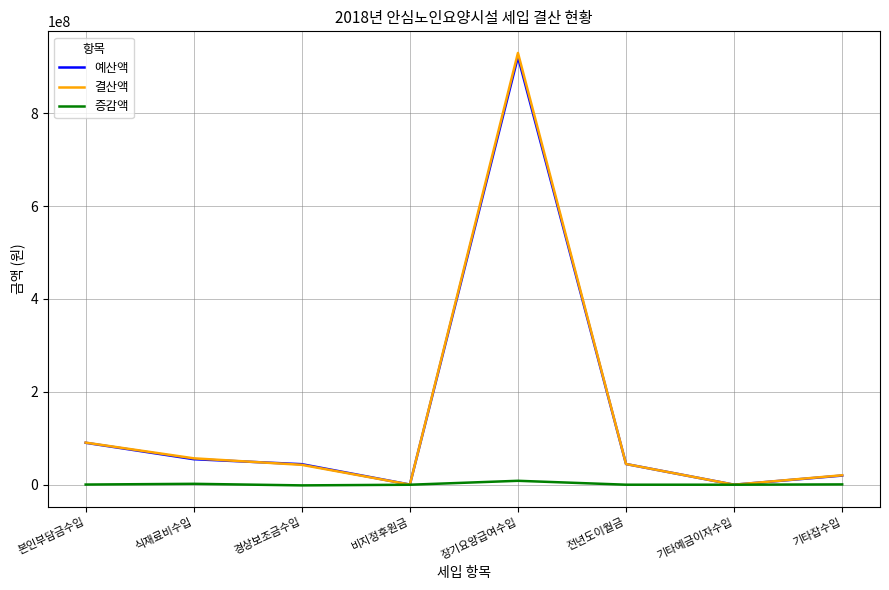

At which label is 결산액 closest to 464952304?

본인부담금수입